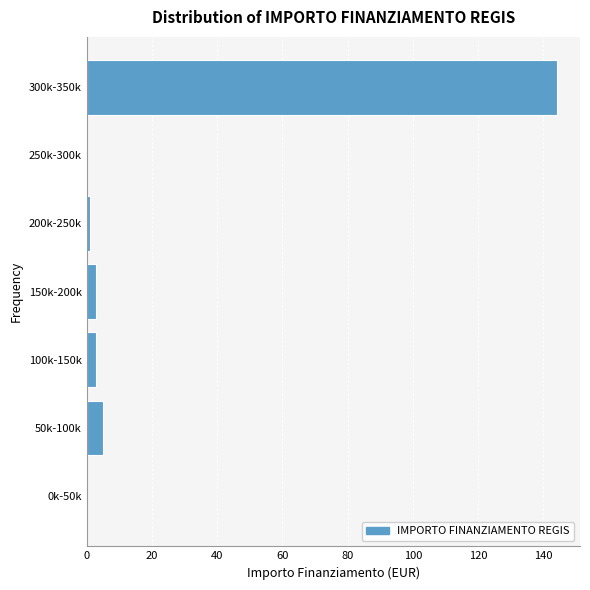

Reading bottom to top, list all the values displayed in this chart.

0k-50k=0	50k-100k=5	100k-150k=3	150k-200k=3	200k-250k=1	250k-300k=0	300k-350k=144